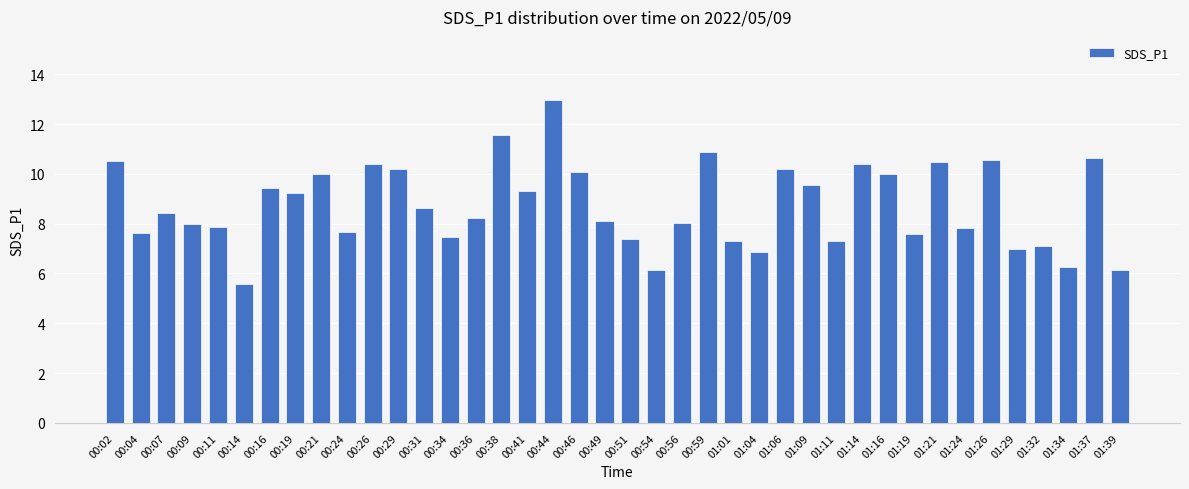

Read the value at 01:39.

6.1